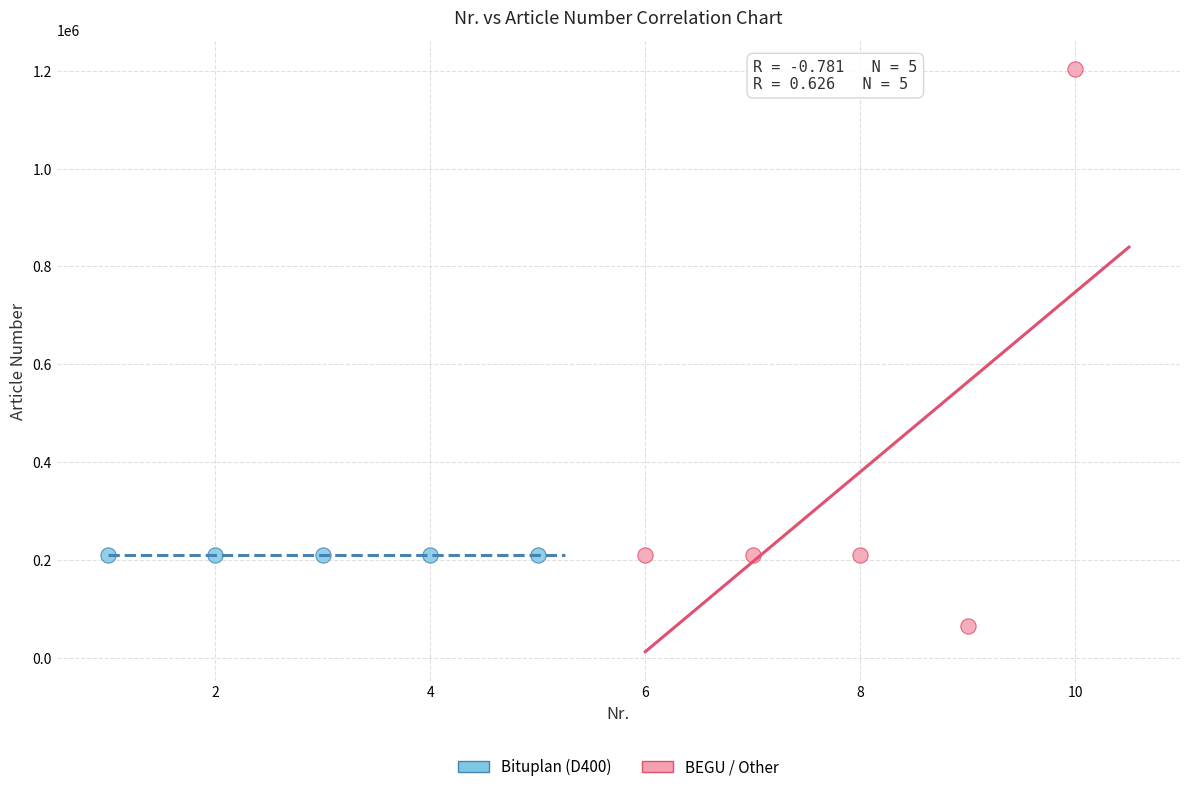

Which series contains the lowest Y value?

BEGU / Other